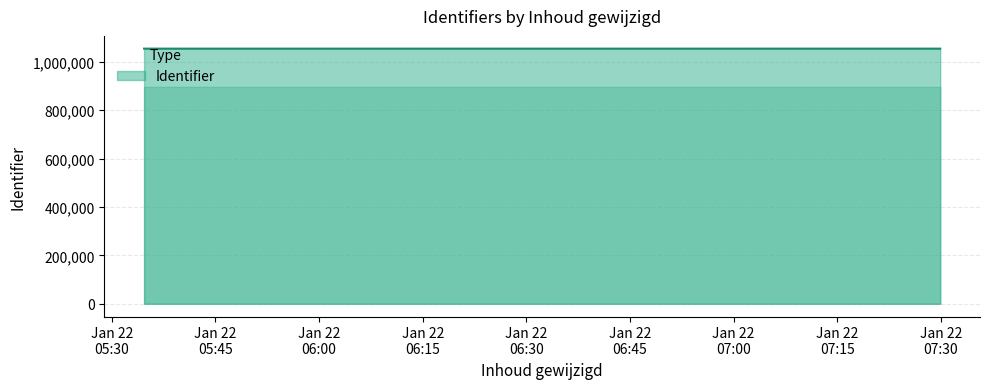

What is the sum of all values?

5269979